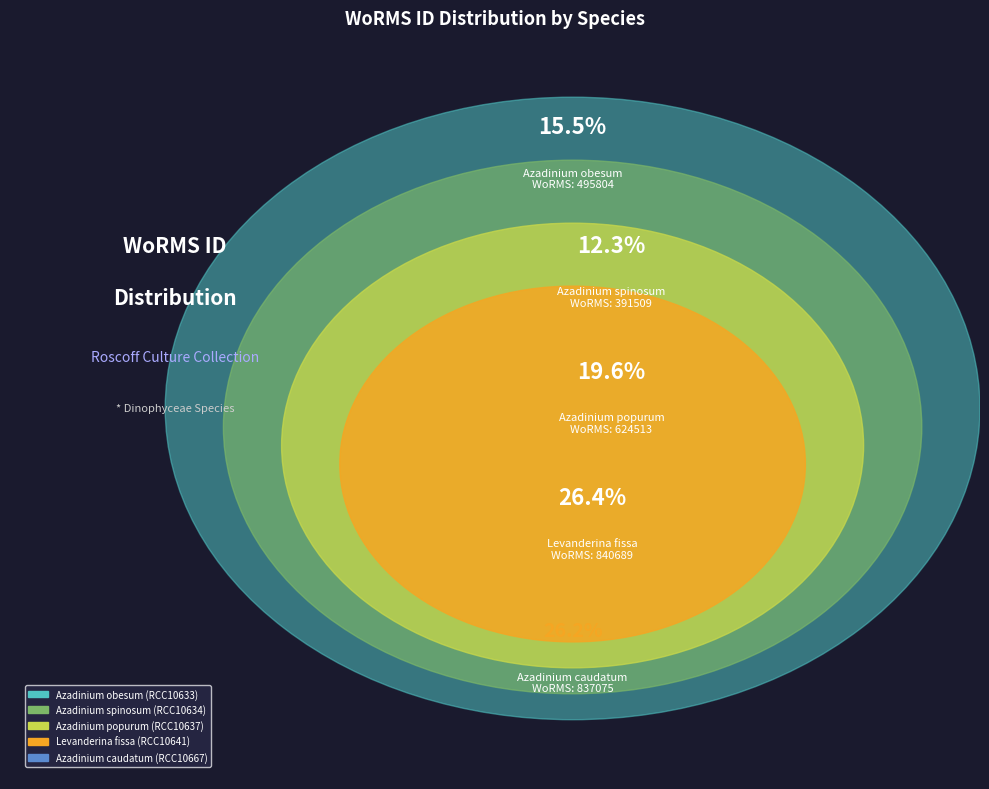

Is the sum of Azadinium caudatum and Azadinium obesum greater than half?

No